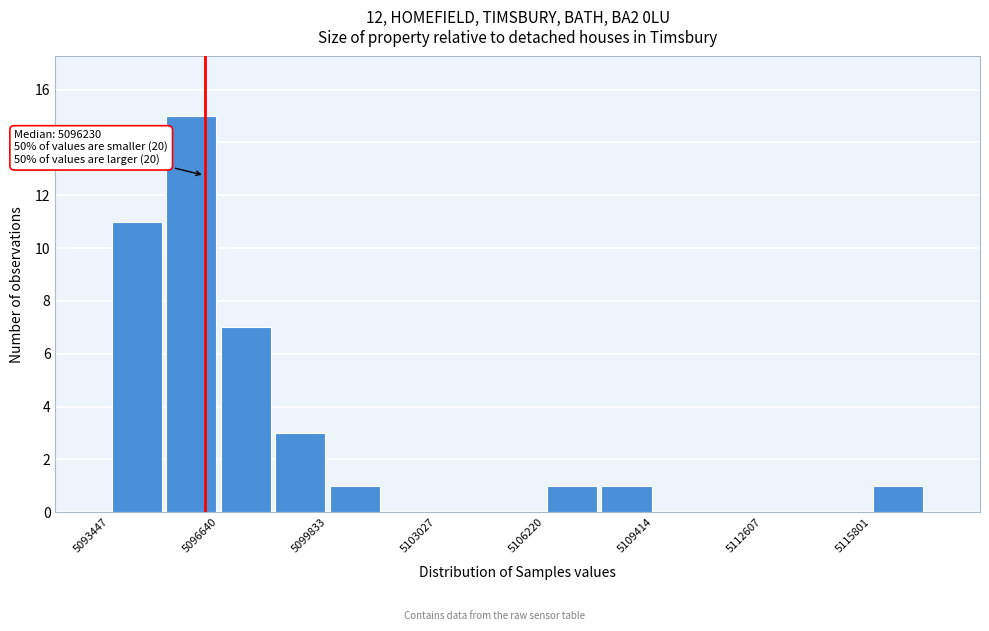

Read against the x-axis, roughly where is the centre of the tallest bar?

5096000